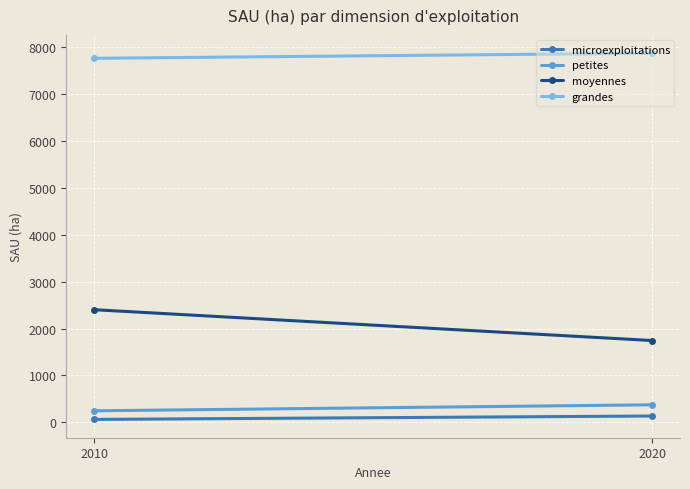

The moyennes series shows 1745.2 at 2020. True or false?

True